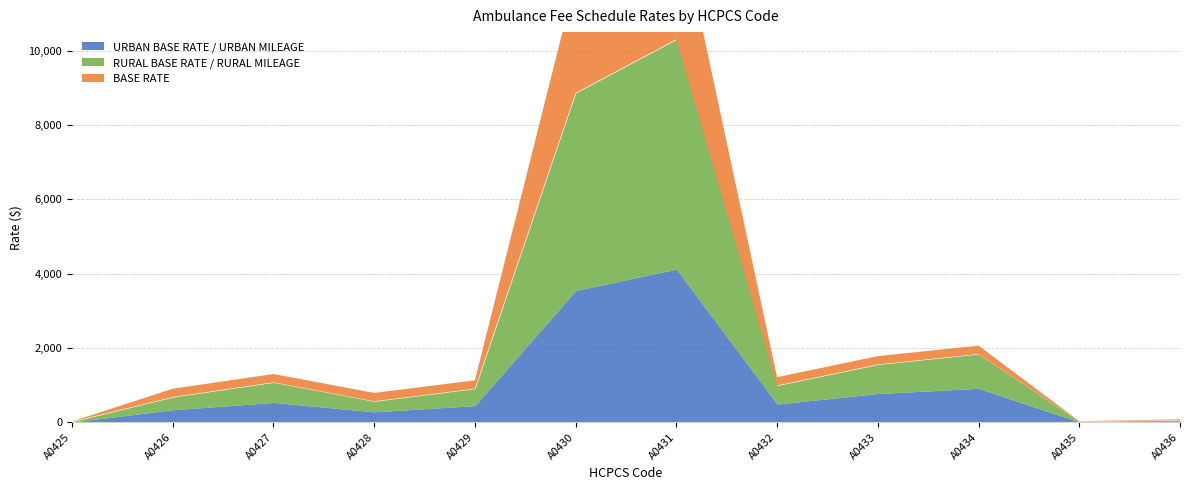

What is the difference between the second highest and second lowest values in the RURAL BASE RATE / RURAL MILEAGE series?

5304.9